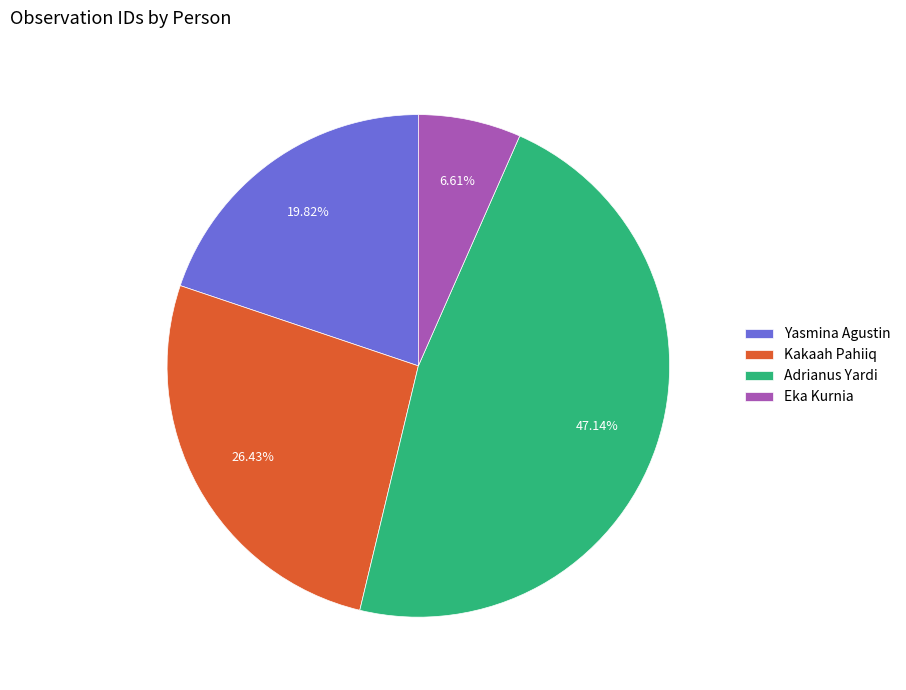

Count the number of slices in the pie.

4